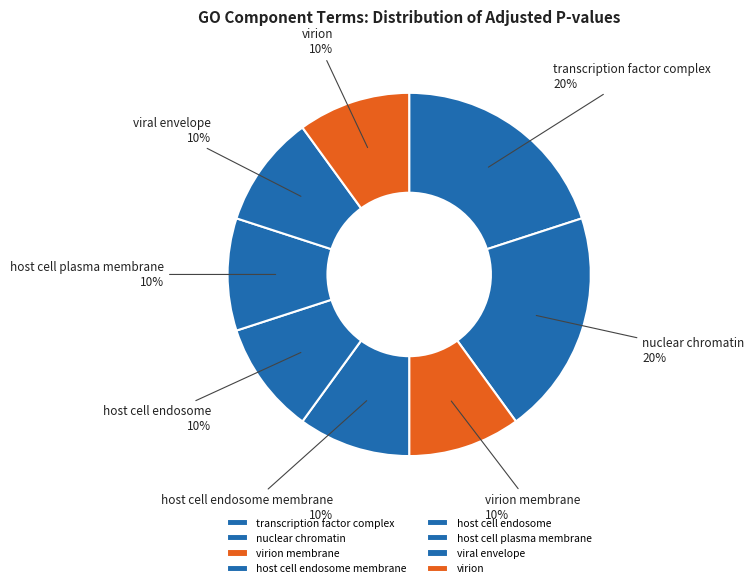

Does any single category account for the majority?

No